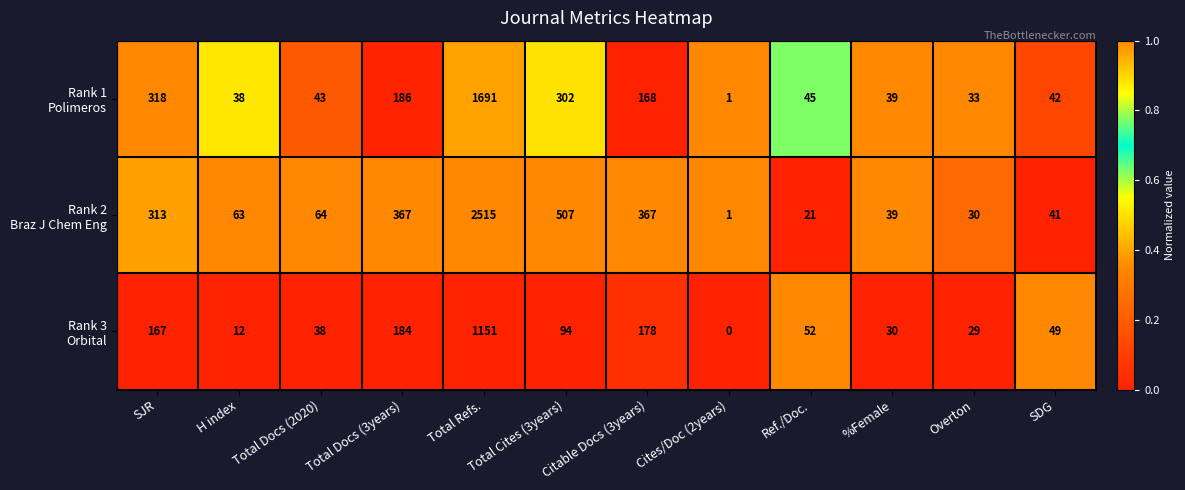

At which category is the sum across all series the highest?

Total Refs.